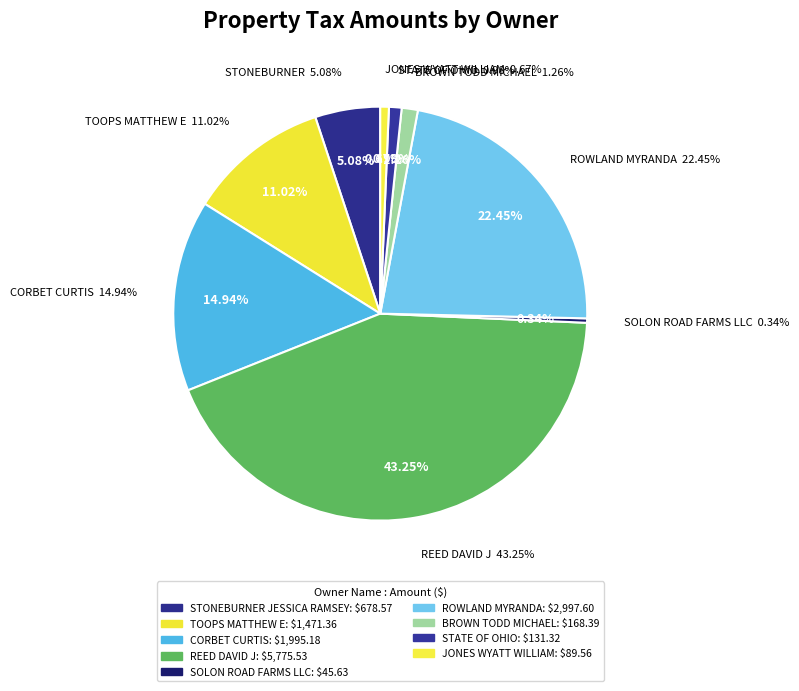

Does JONES WYATT WILLIAM account for over 50% of the chart?

No